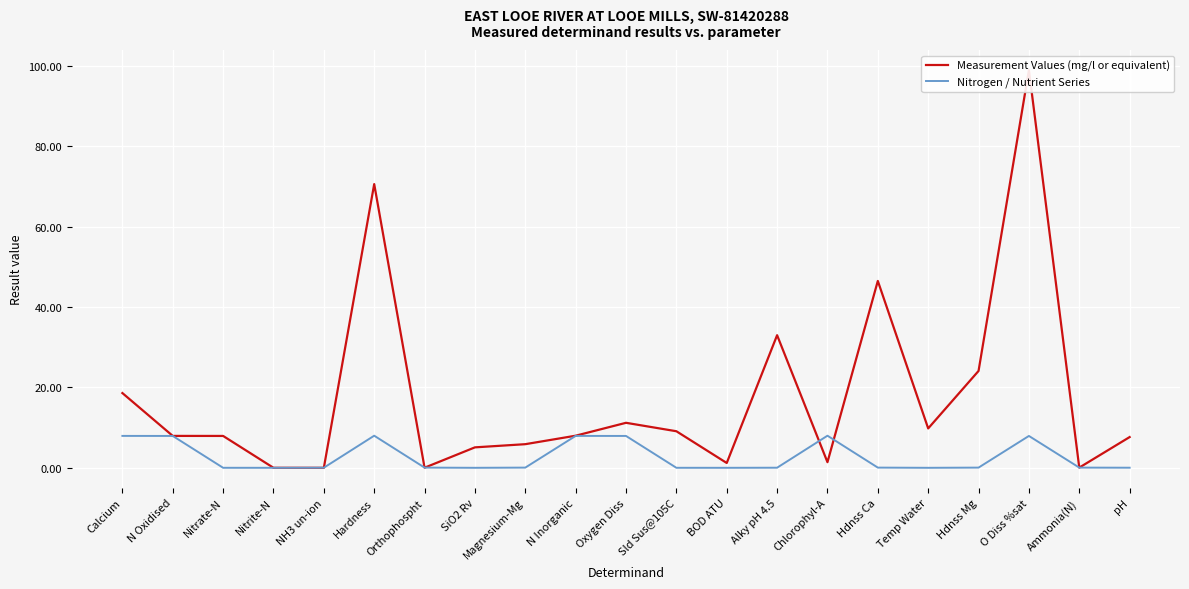

Between which two adjacent categories do Measurement Values (mg/l or equivalent) and Nitrogen / Nutrient Series first intersect?

Nitrite-N and NH3 un-ion